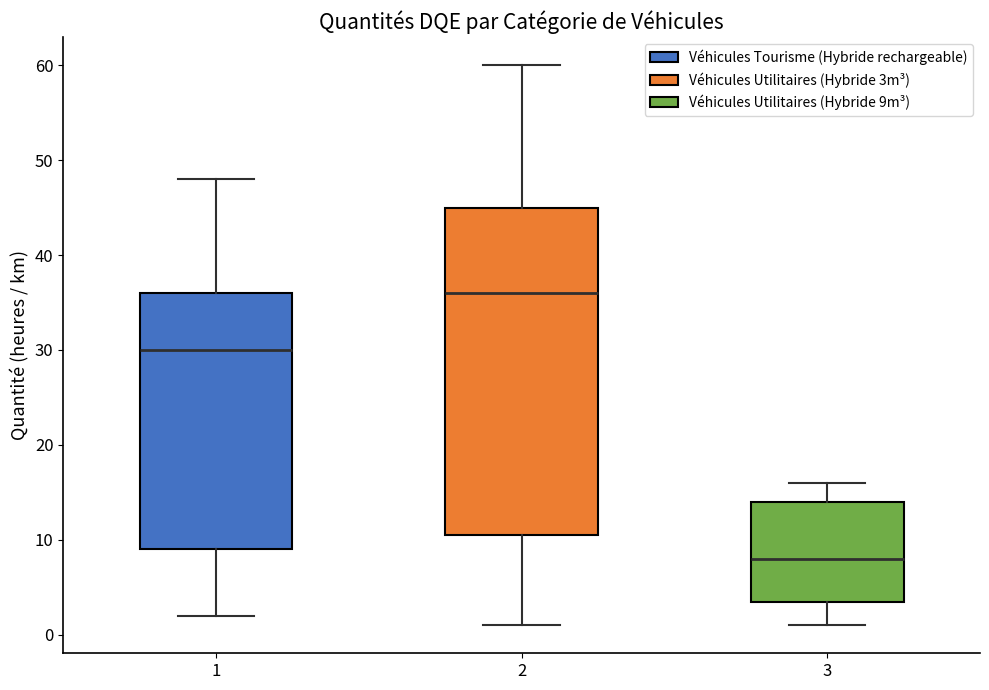

Reading left to right, transcribe this box plot: for each box, give where its median line is, the range the box spans, and where its two whiskers end, as read against the y-axis. The values are not printed on the chart, so give them approximately, as read against the axis.

1: median 30, box 9 to 36, whiskers 2 to 48
2: median 36, box 11 to 45, whiskers 1 to 60
3: median 8, box 4 to 14, whiskers 1 to 16